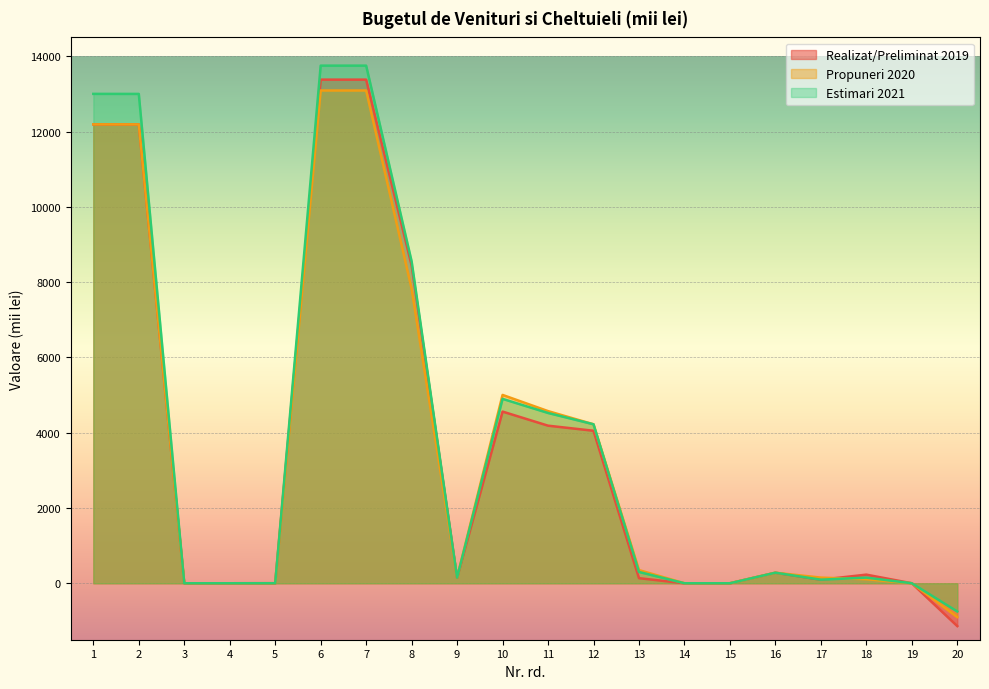

How many lines are shown in the chart?

3